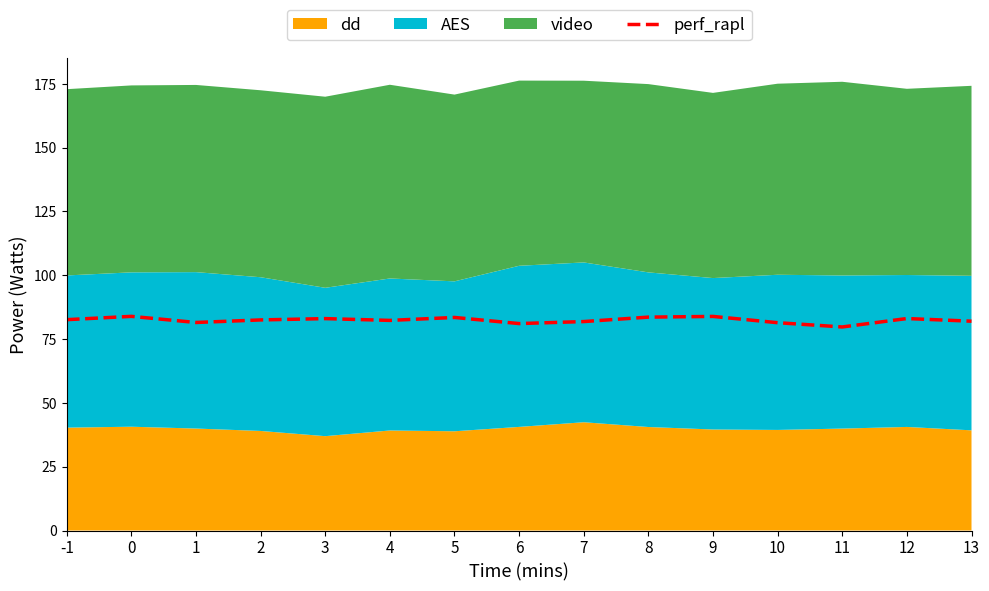

Reading left to right, list all the values displayed in this chart.

-1=82.6	0=83.9	1=81.5	2=82.5	3=83.0	4=82.3	5=83.5	6=81.1	7=81.9	8=83.6	9=83.9	10=81.4	11=79.8	12=83.1	13=82.0